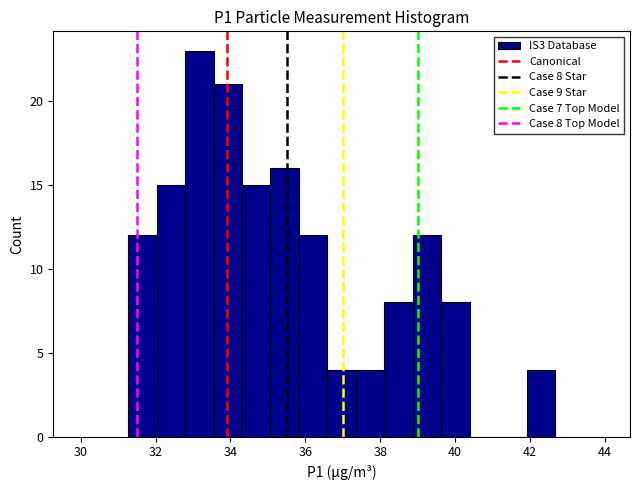

Read against the x-axis, roughly where is the centre of the tallest bar?

33.2